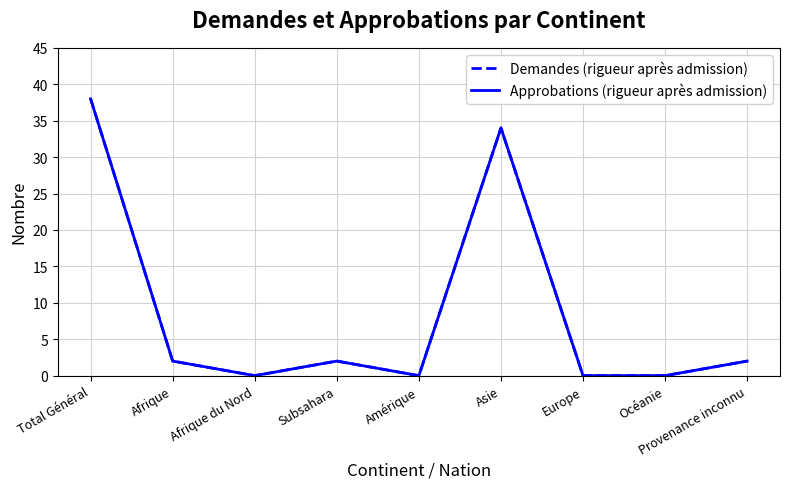

Between Afrique and Europe, which series saw the biggest shift?

Demandes (rigueur après admission)